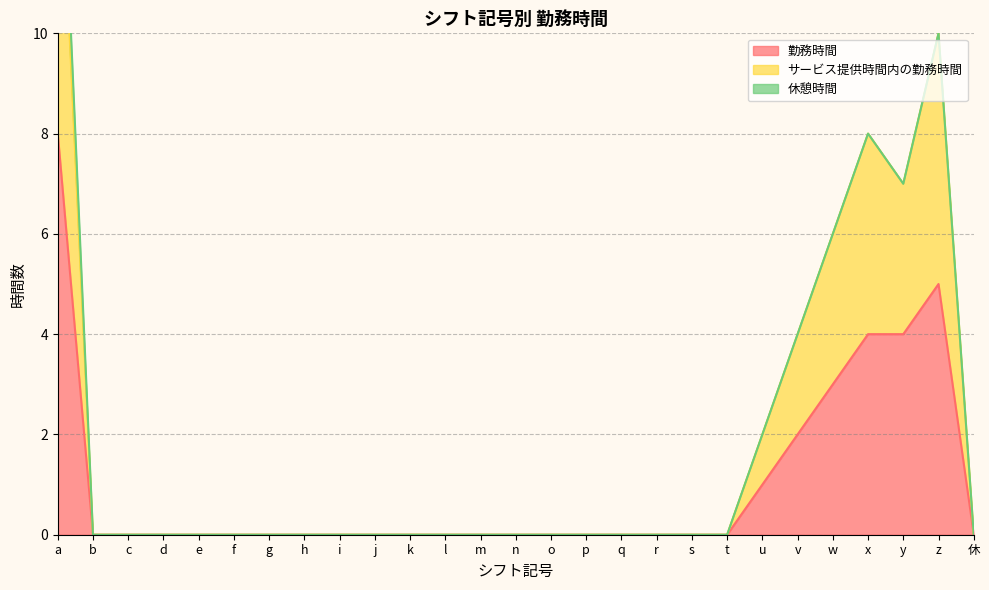

The 勤務時間 series shows 0 at g. True or false?

True